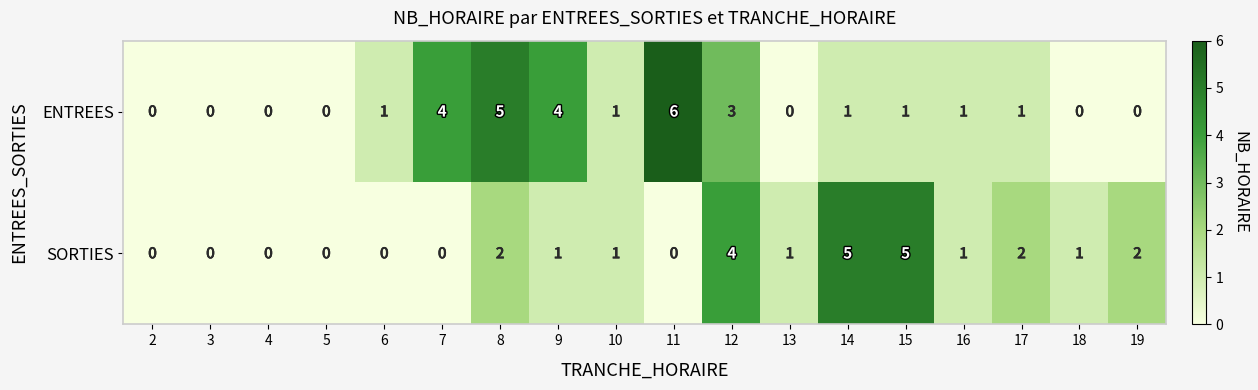

Which label corresponds to the largest value in the chart?

11